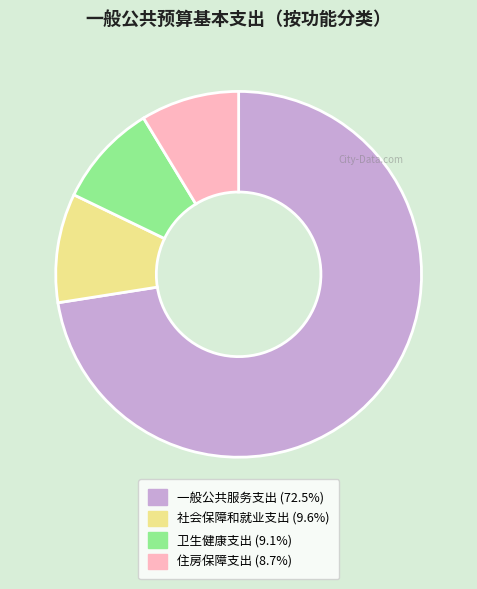

Is there a majority slice in this chart?

Yes